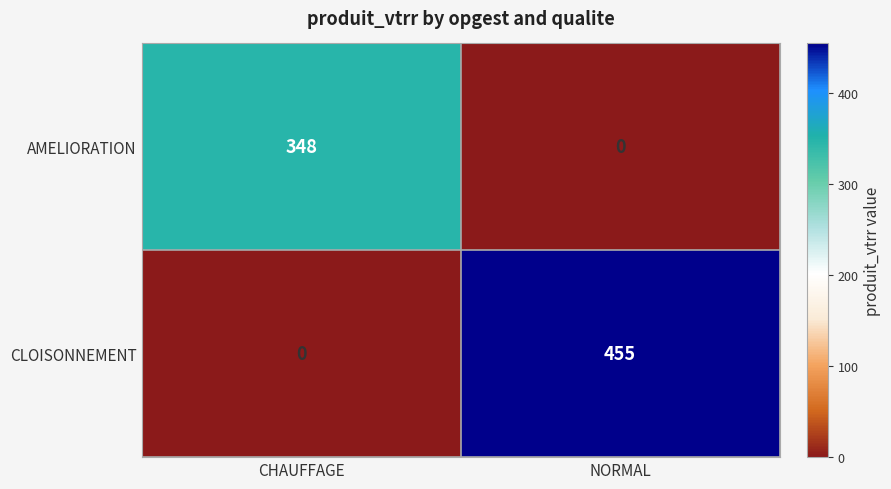

The AMELIORATION series shows -223 at NORMAL. True or false?

False